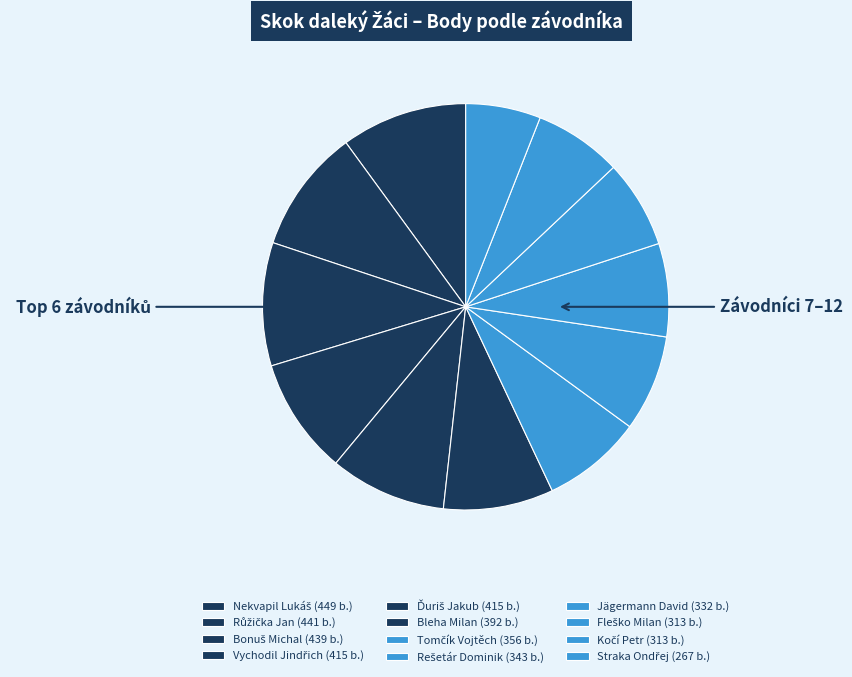

What percentage is the Bleha Milan slice, to the nearest percent?

9%